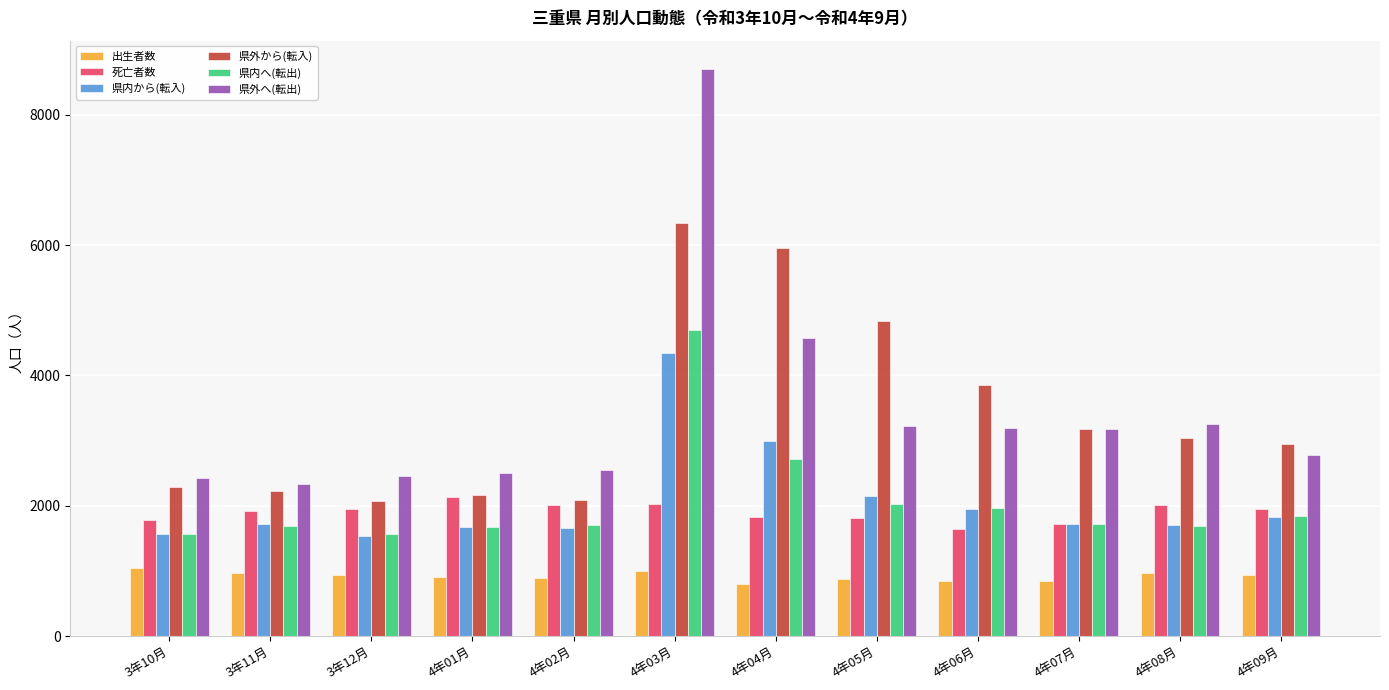

What is the maximum value shown in the chart?

8703